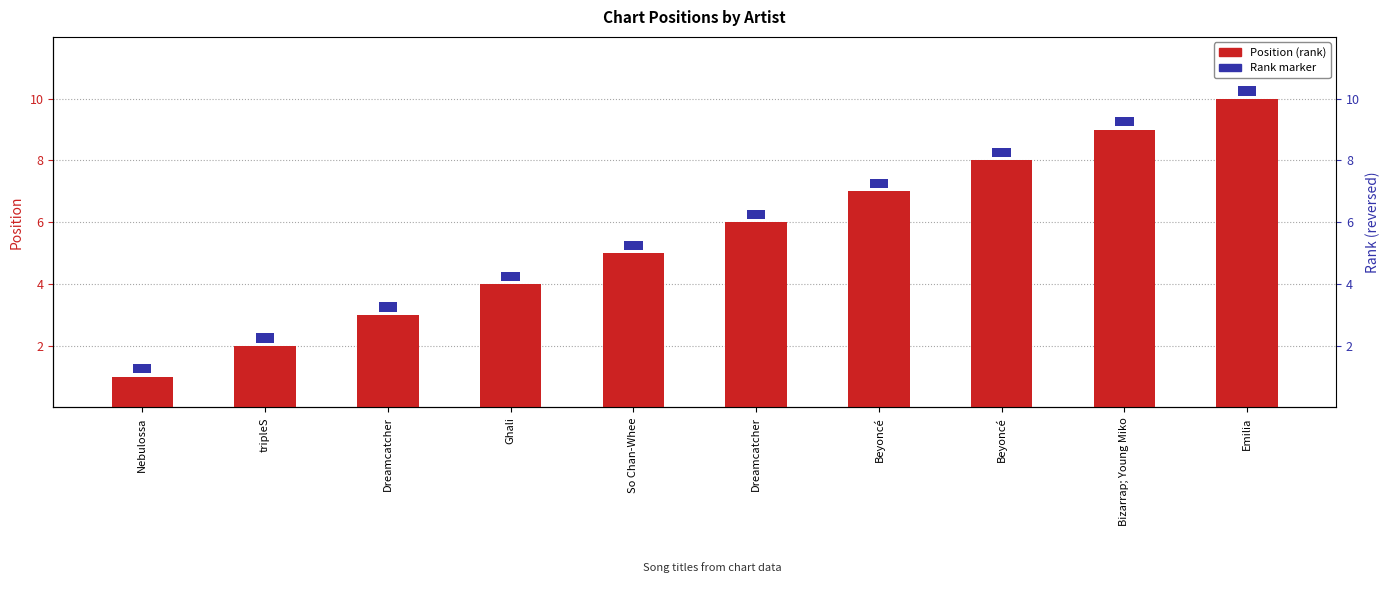

Is it true that Position equals 14.9 at Bizarrap; Young Miko?

False